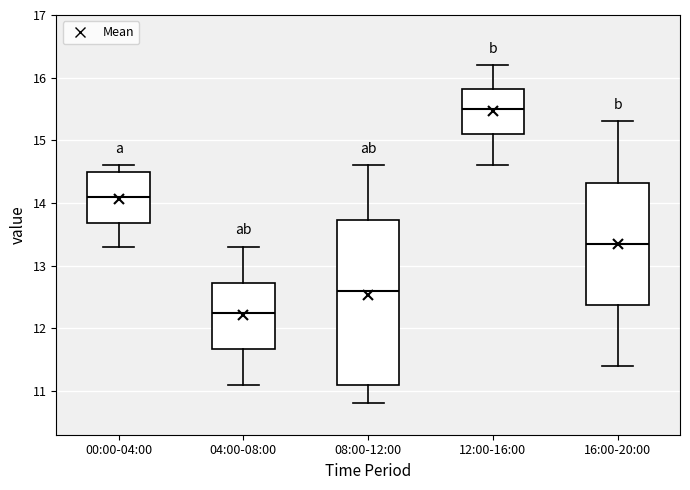

Reading left to right, read every box against the y-axis: the position of its median line, the range the box covers, and the ends of its whiskers. The values are not printed on the chart, so give them approximately, as read against the axis.

00:00-04:00: median 14.1, box 13.7 to 14.5, whiskers 13.3 to 14.6
04:00-08:00: median 12.3, box 11.7 to 12.7, whiskers 11.1 to 13.3
08:00-12:00: median 12.6, box 11.1 to 13.7, whiskers 10.8 to 14.6
12:00-16:00: median 15.5, box 15.1 to 15.8, whiskers 14.6 to 16.2
16:00-20:00: median 13.4, box 12.4 to 14.3, whiskers 11.4 to 15.3